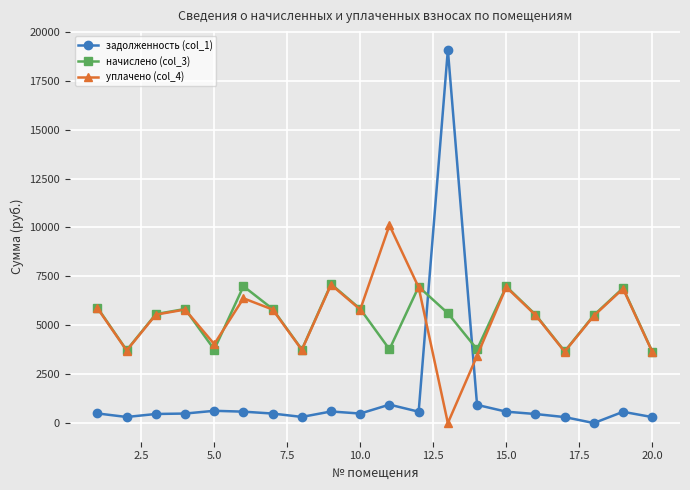

What is the maximum value shown in the chart?

19080.0